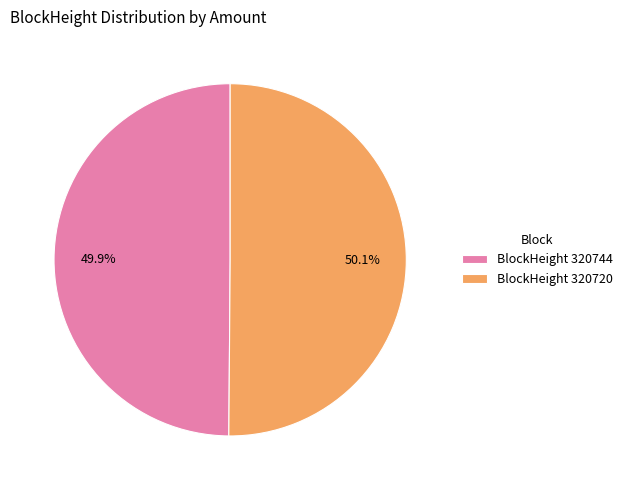

How much of the chart is everything except BlockHeight 320744?

50.1%